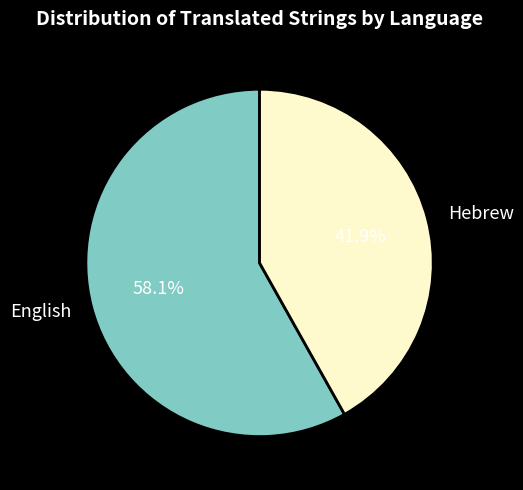

Which category has the biggest portion of the pie?

English